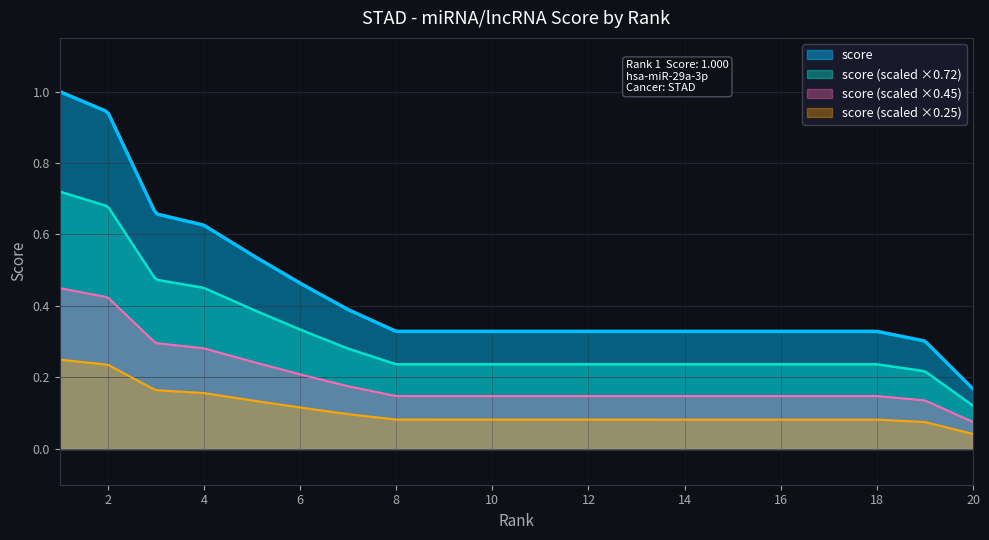

What is the average value?

0.4